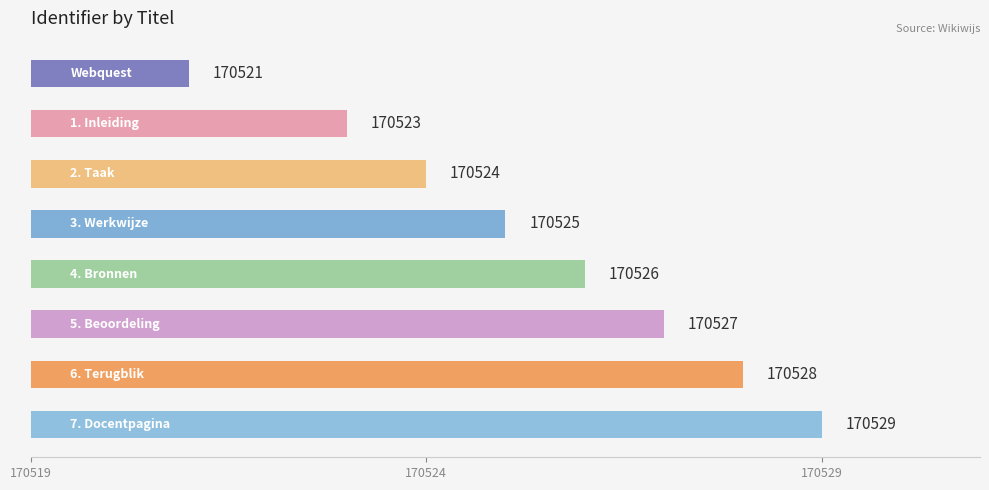

What is the value of the 1st bar from the top?

170521